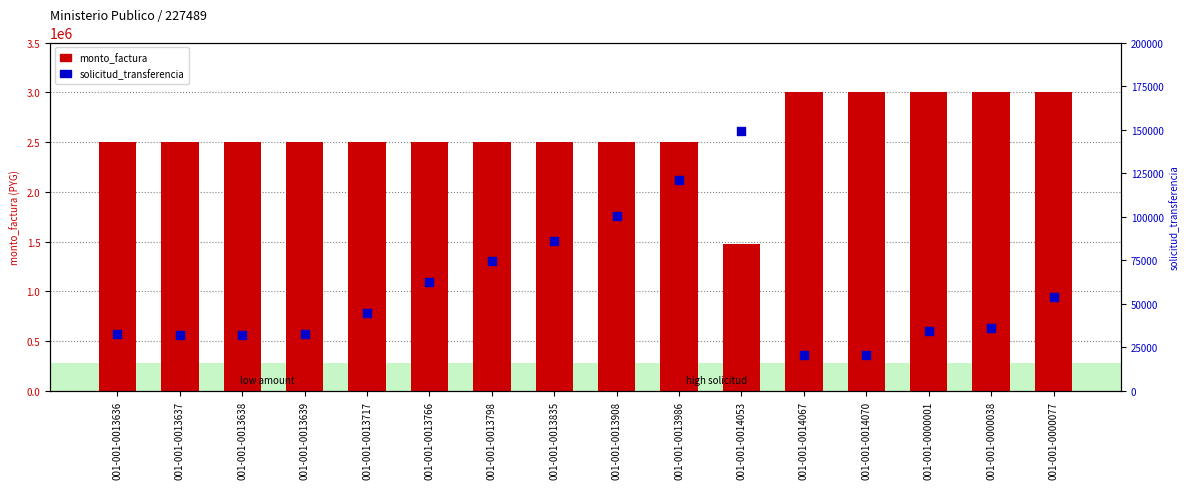

Which series reaches the minimum Y coordinate?

solicitud_transferencia